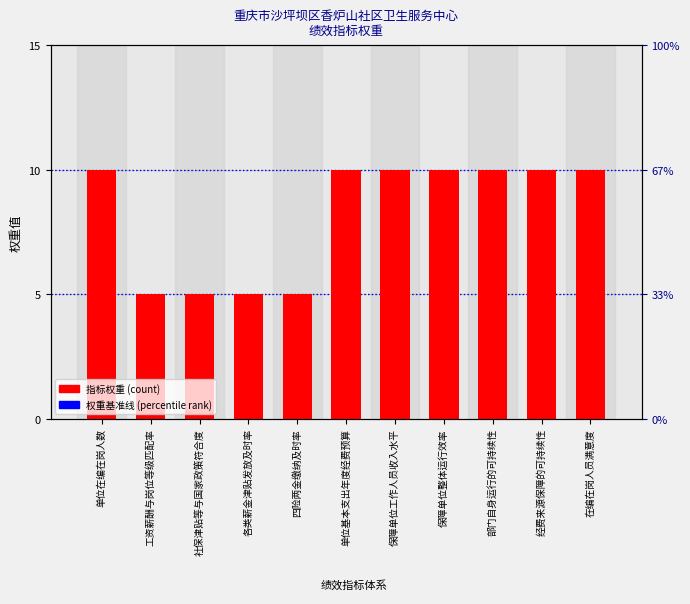

Which label corresponds to the largest value in the chart?

单位在编在岗人数